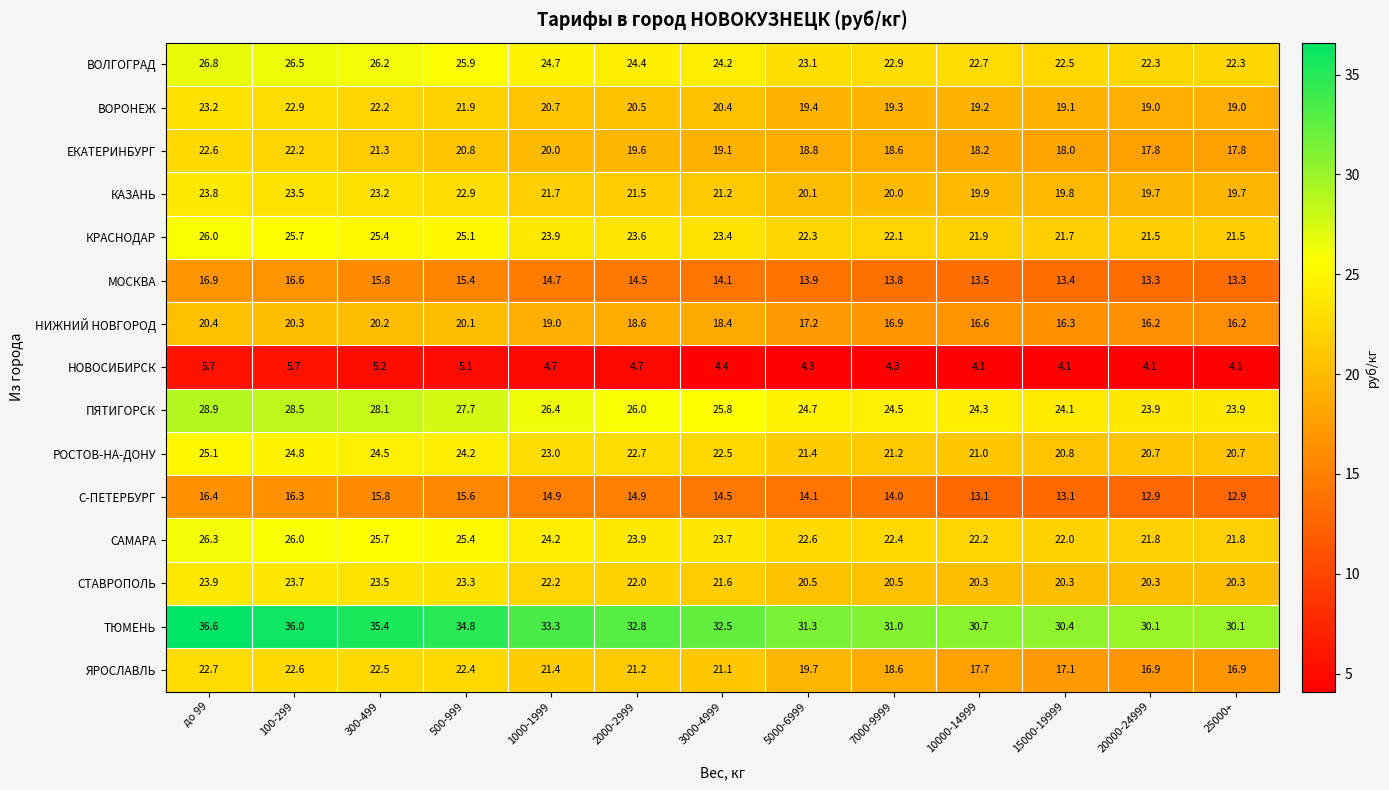

Is it true that ЯРОСЛАВЛЬ equals 22.7 at до 99?

True